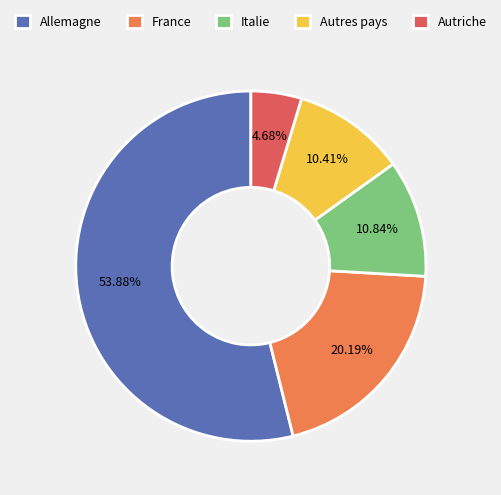

Do Allemagne and Autres pays together represent more than half of the pie?

Yes